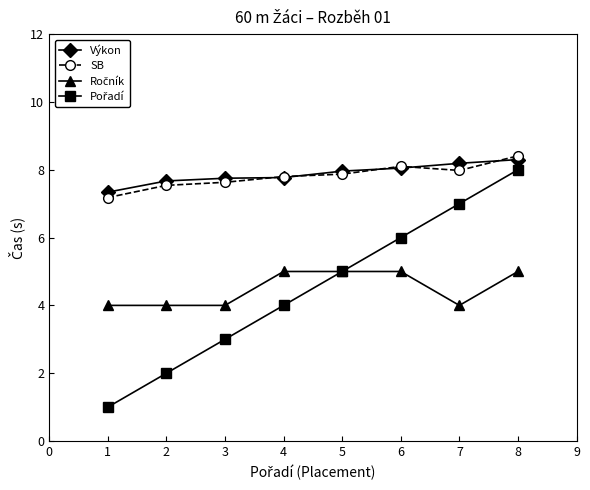

What is the total value across all series at 7?

27.2